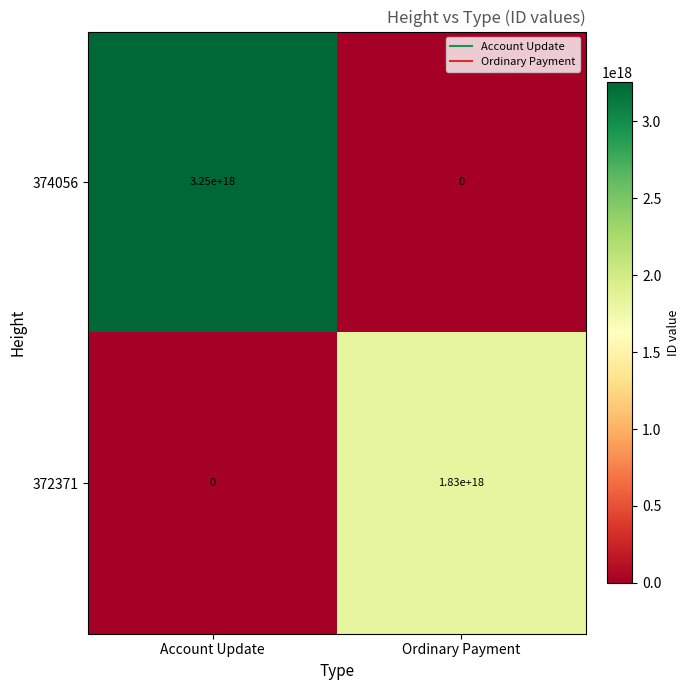

The value of 372371 at Ordinary Payment is 2535823126175077888. True or false?

False